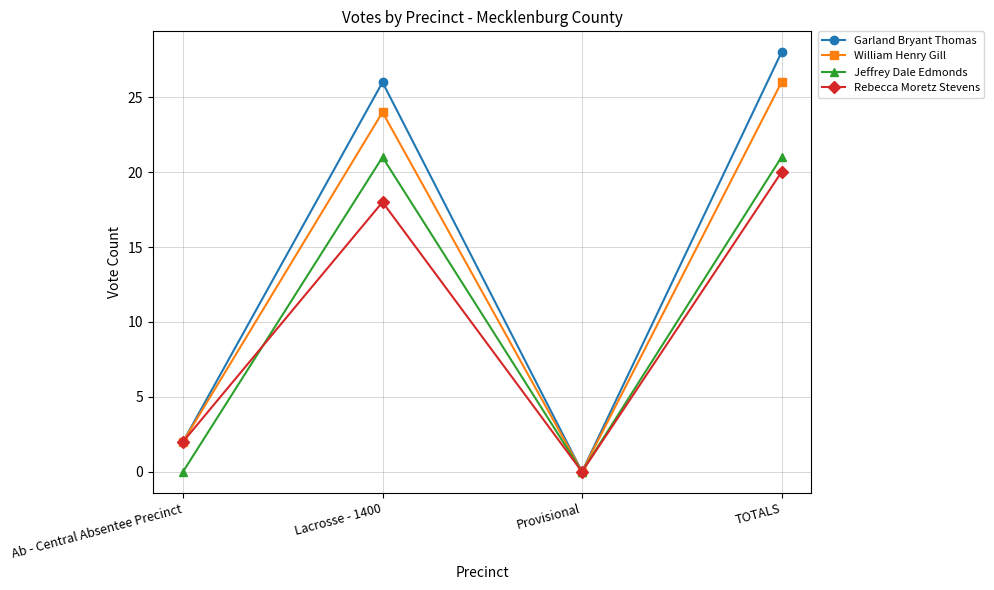

At which category is the sum across all series the highest?

TOTALS